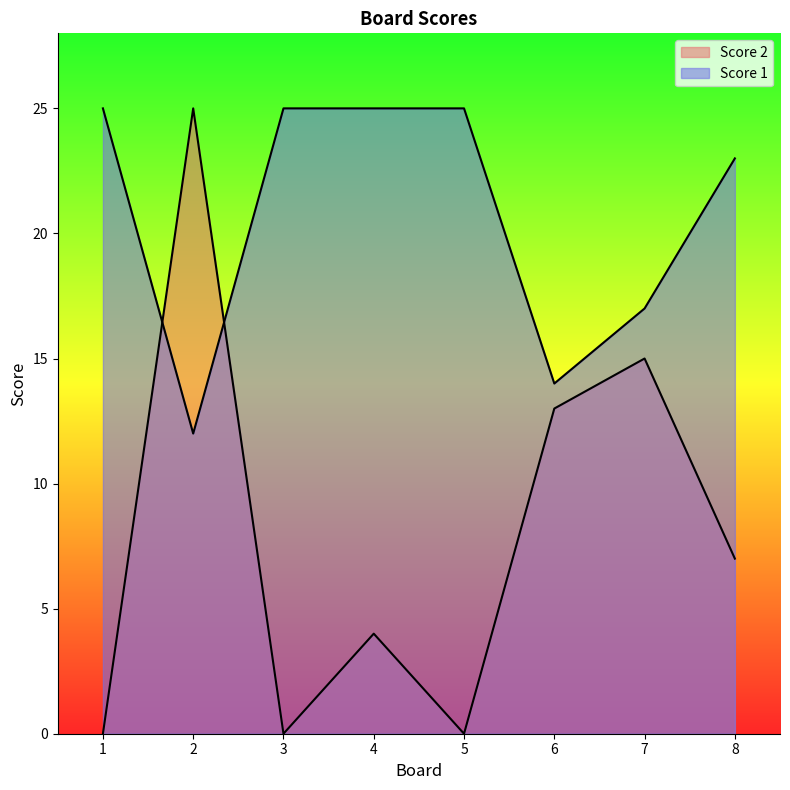

What is the average value of the Score 2 series?

8